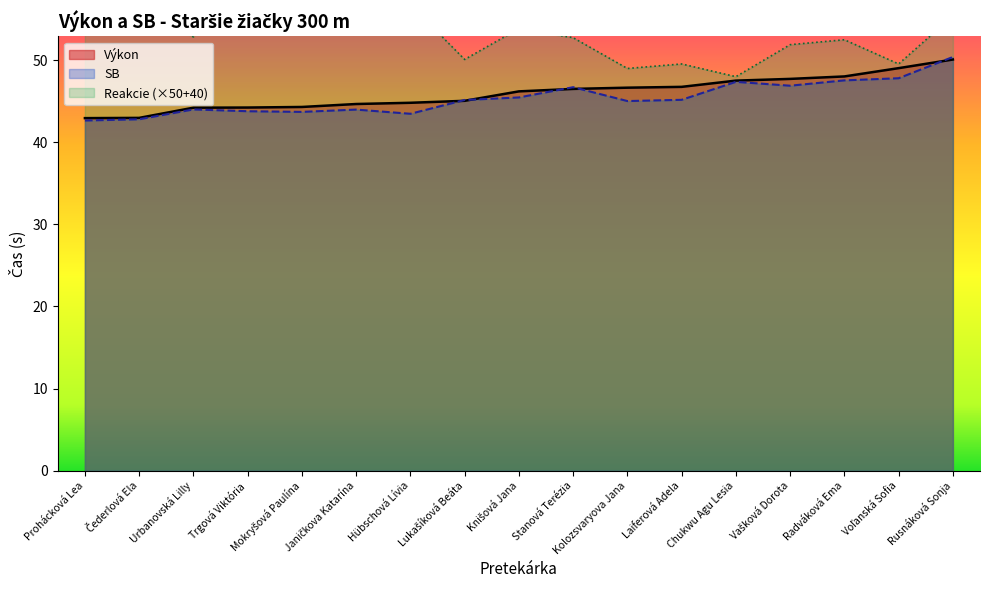

What is the difference between the maximum and second lowest values in the Výkon series?

7.1